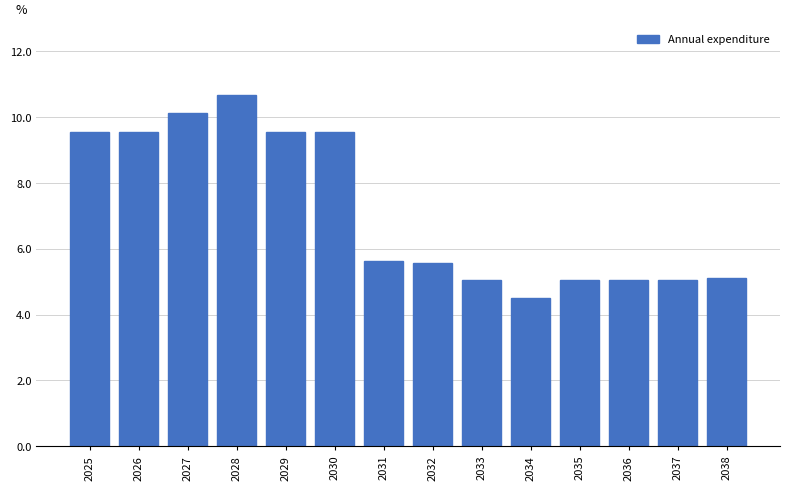

Reading left to right, list all the values displayed in this chart.

9.6	9.6	10.1	10.7	9.6	9.6	5.6	5.6	5.1	4.5	5.1	5.1	5.1	5.1